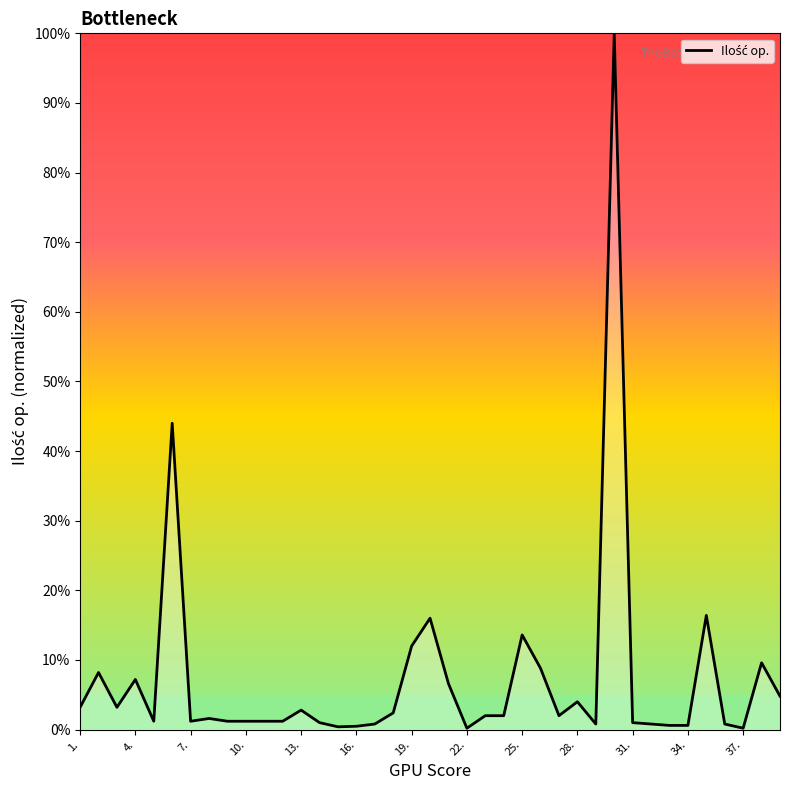

What is the difference between the maximum and minimum values?

99.8